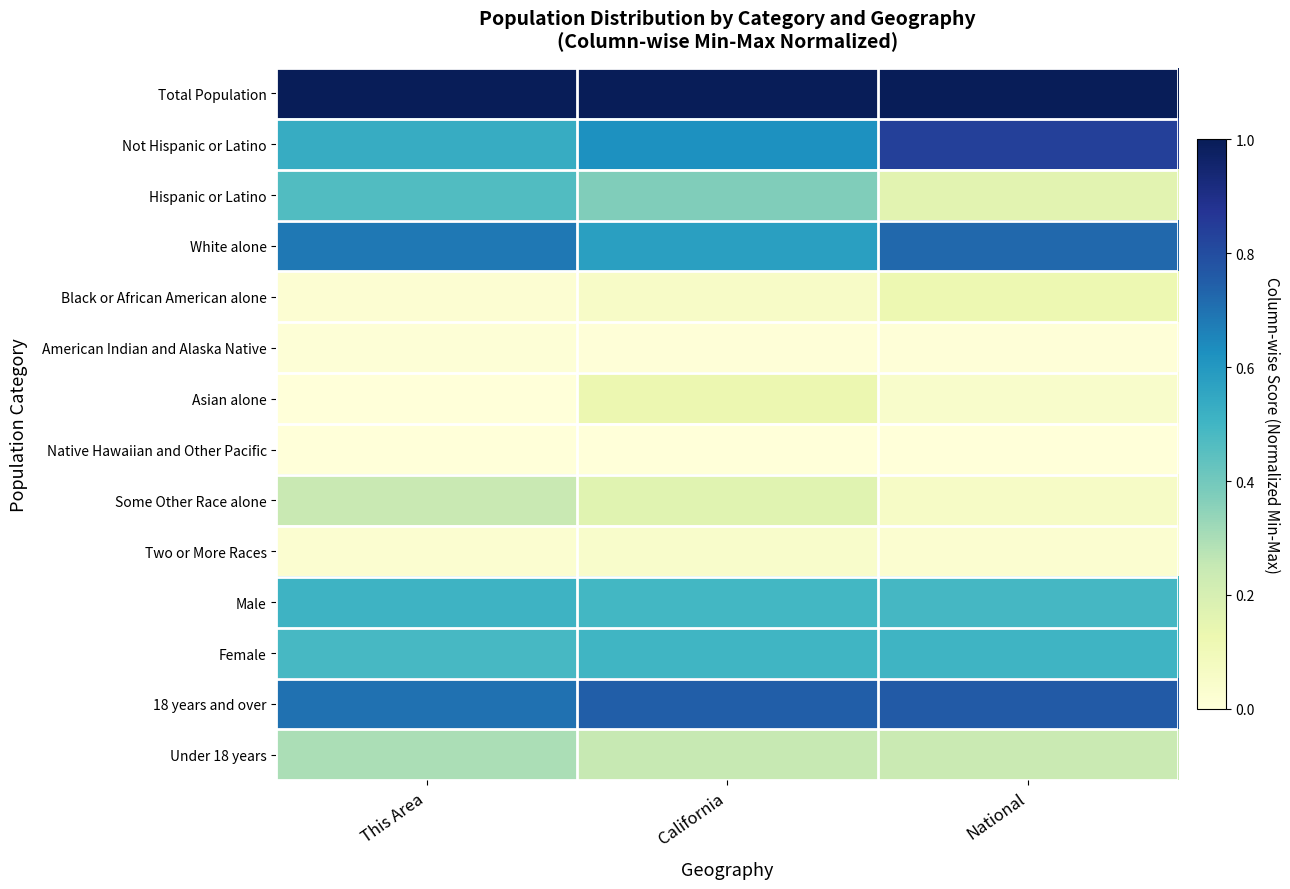

Which series has the largest total across all categories?

Total Population